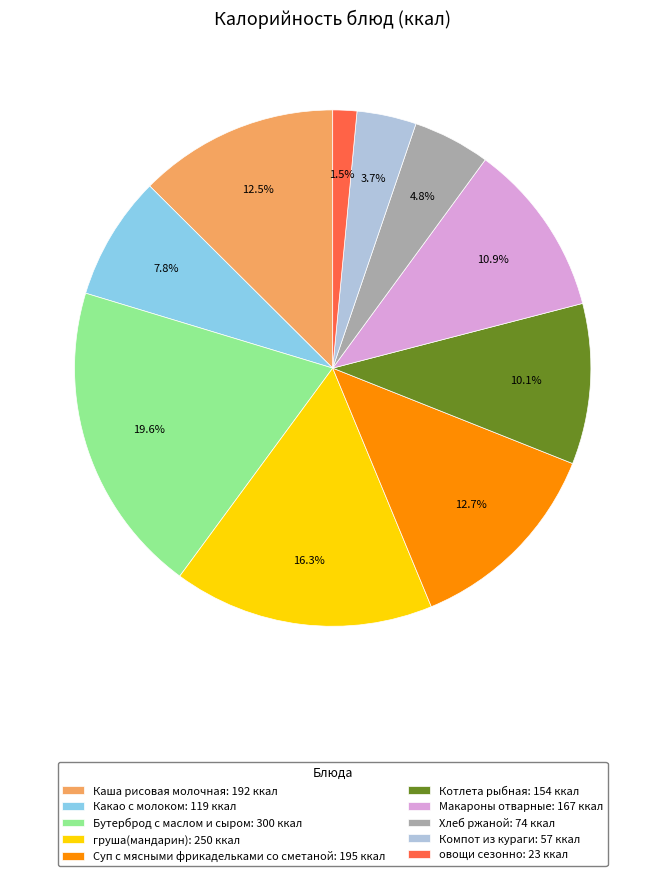

What is the ratio of the value at Суп с мясными фрикадельками со сметаной to the value at Каша рисовая молочная?

1.0